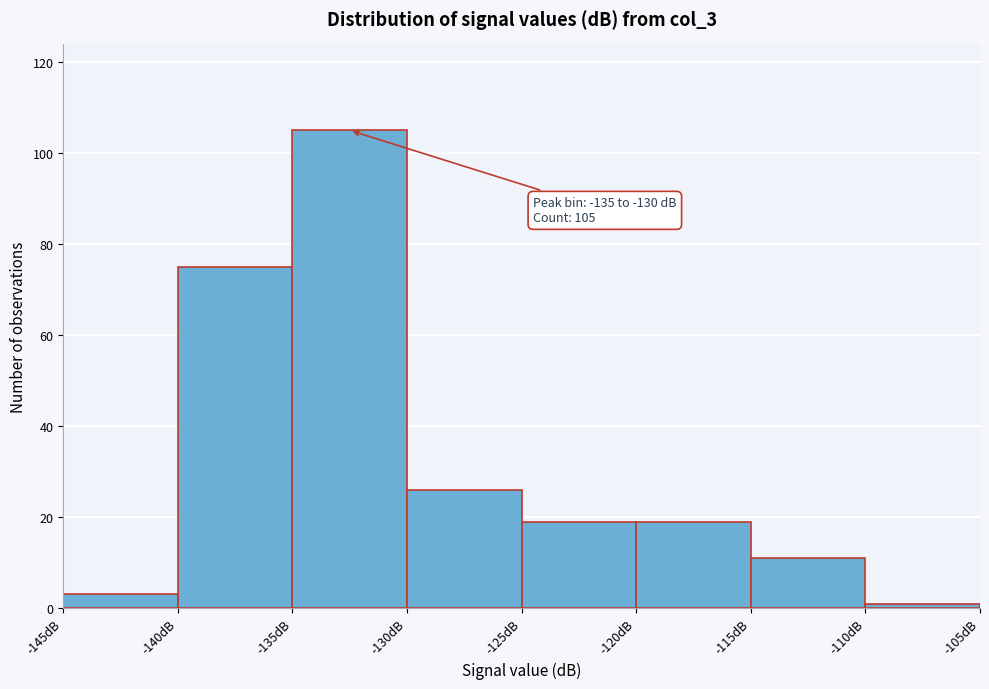

Over which range of the x-axis is the bar tallest?

-135 to -130